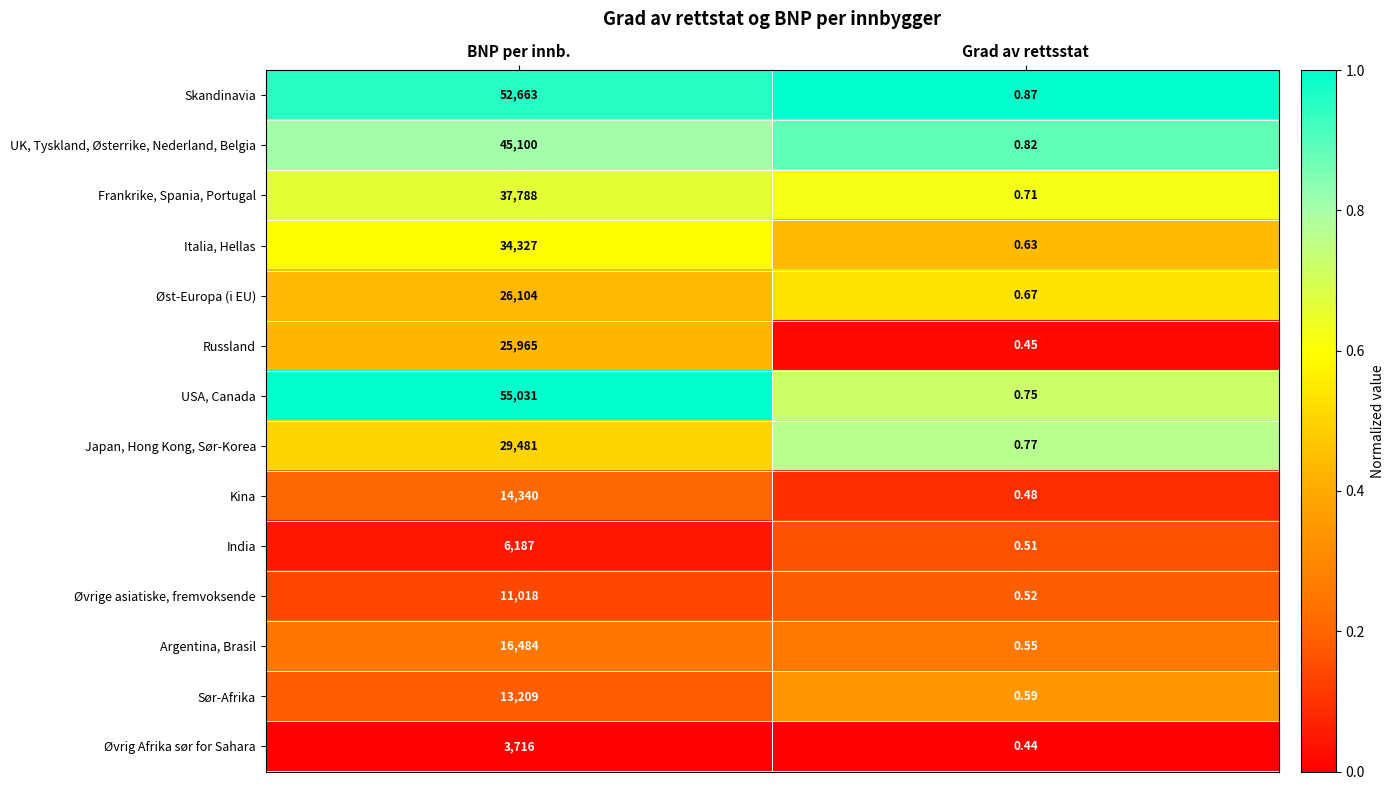

At which label does Skandinavia reach its minimum?

Grad av rettsstat